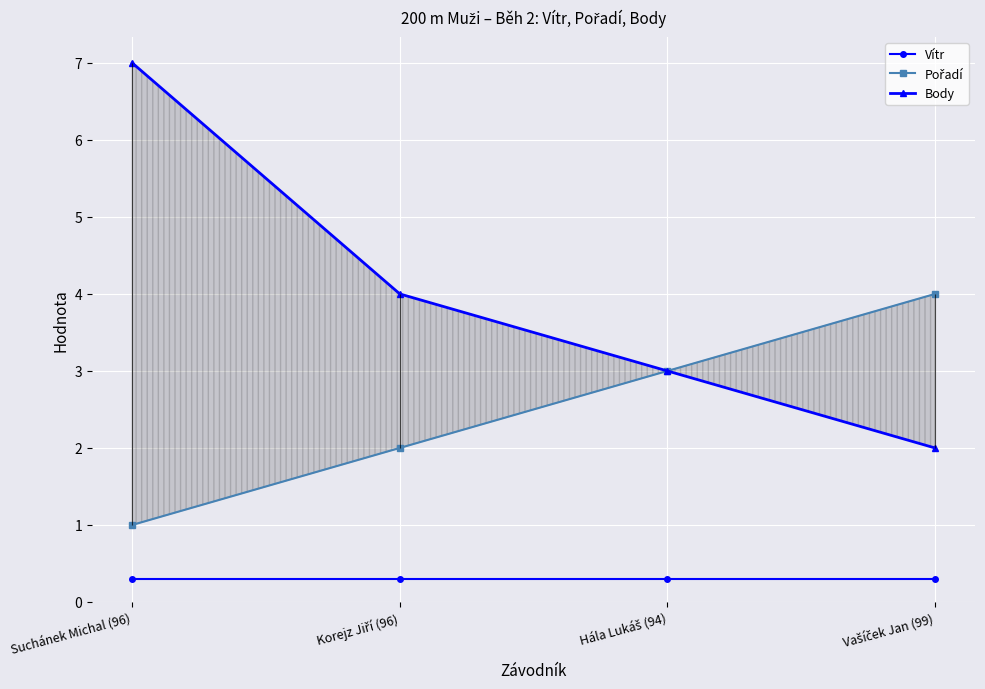

What is the total value across all series at Korejz Jiří (96)?

6.3